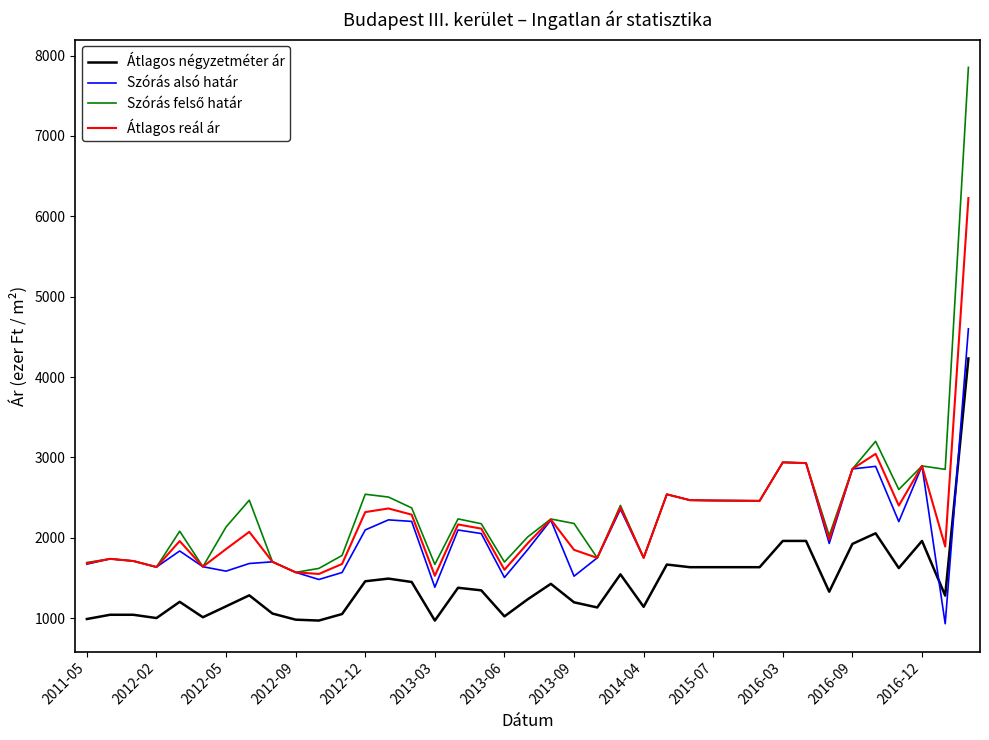

What is the greatest value displayed?

7854